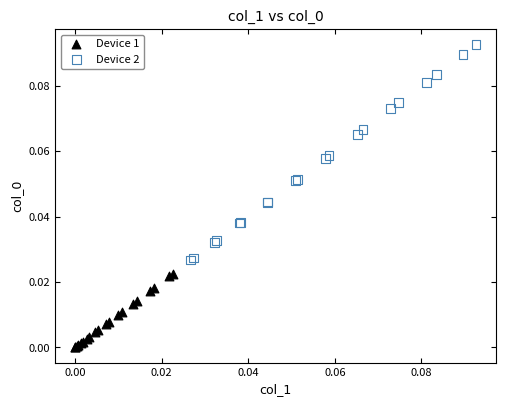

Which series contains the highest Y value?

Device 2